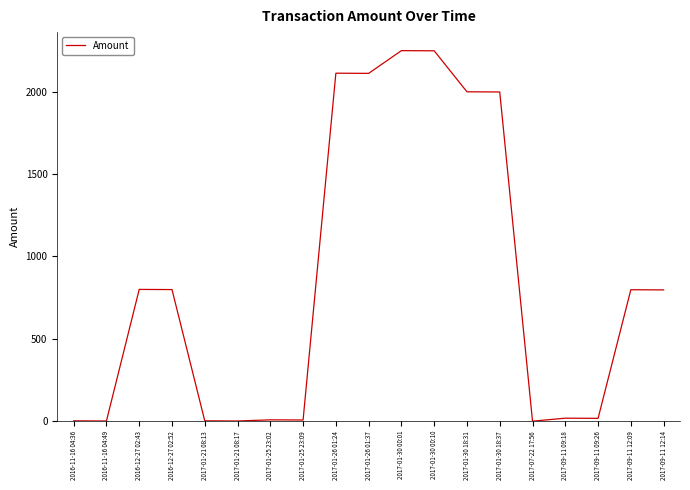

What is the difference between the maximum and minimum values?

2250